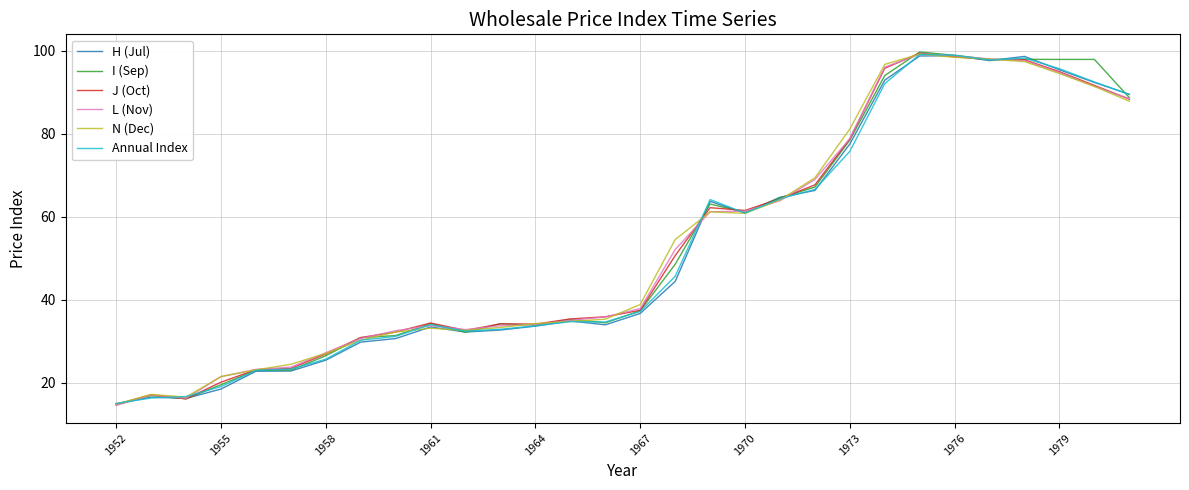

What is the highest value of the N (Dec) series?

99.2